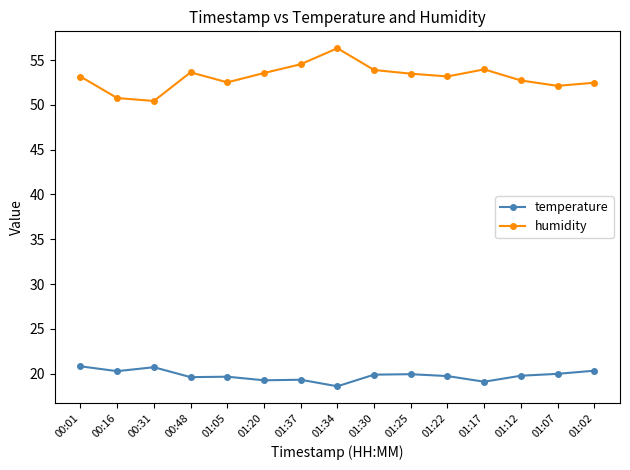

Which series has the largest total across all categories?

humidity